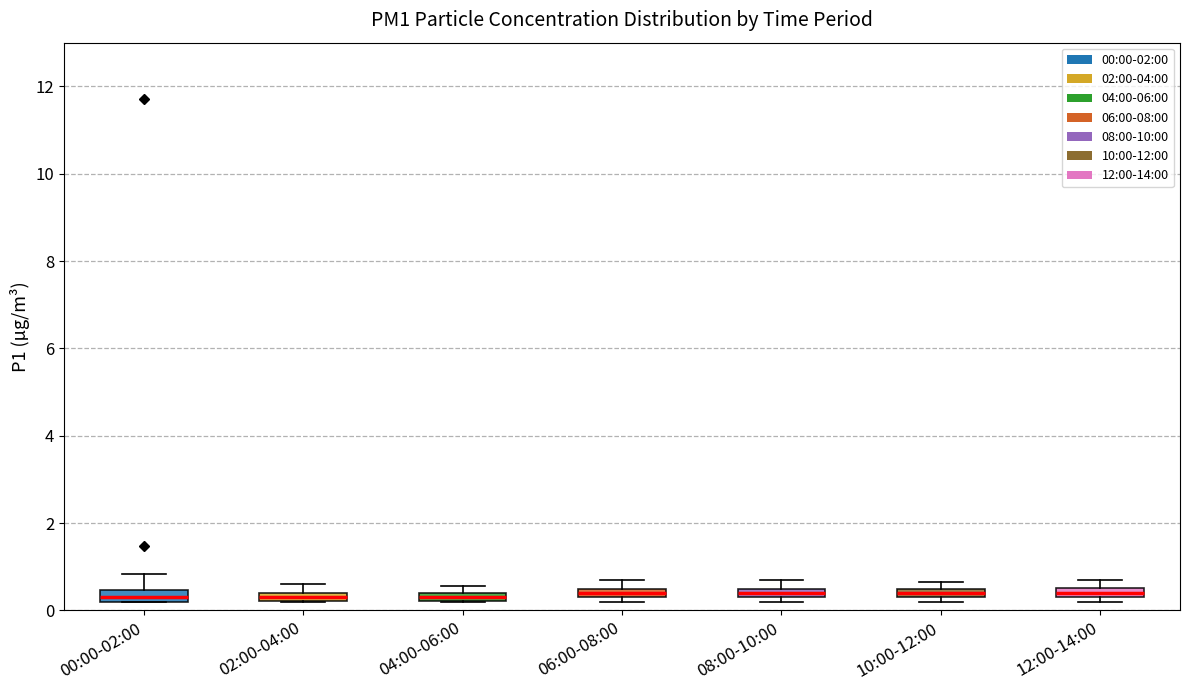

Where is the lower edge of the box for 00:00-02:00 on the y-axis? The values are not printed on the chart, so give them approximately, as read against the axis.

0.2